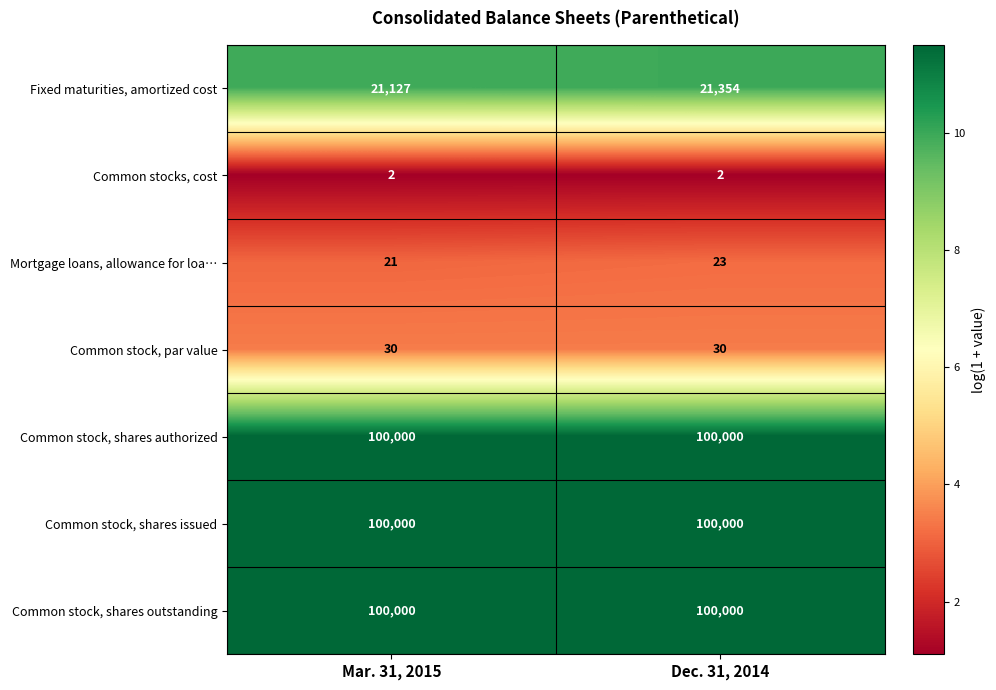

Reading right to left, transcribe all the data shown in this chart.

Fixed maturities, amortized cost: 21354	21127
Common stocks, cost: 2	2
Mortgage loans, allowance for loa…: 23	21
Common stock, par value: 30	30
Common stock, shares authorized: 100000	100000
Common stock, shares issued: 100000	100000
Common stock, shares outstanding: 100000	100000